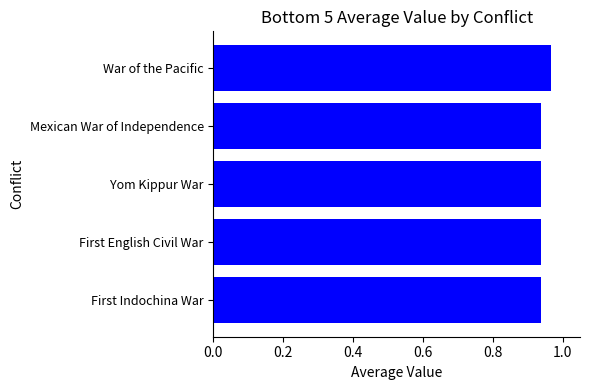

What is the sum of the values at First Indochina War and First English Civil War?

1.9